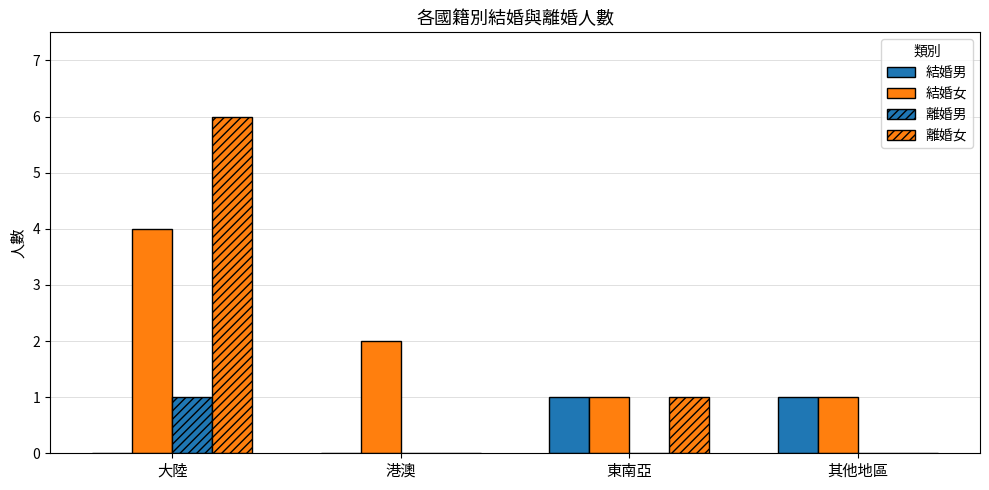

Between 港澳 and 其他地區, which is larger?

其他地區